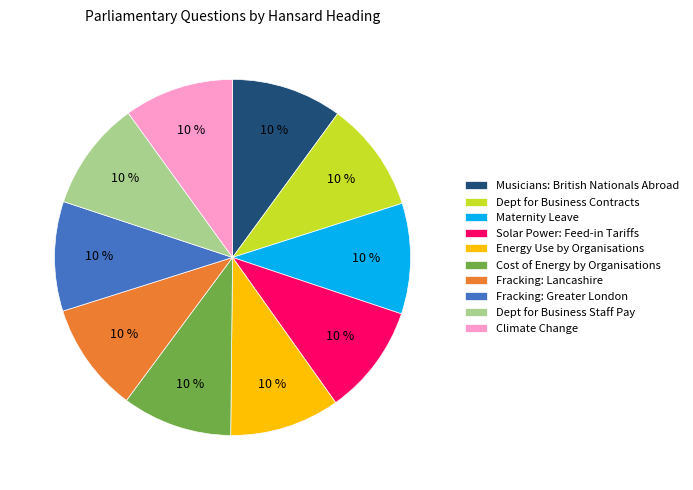

What percentage is the Energy Use by Organisations slice, to the nearest percent?

10%